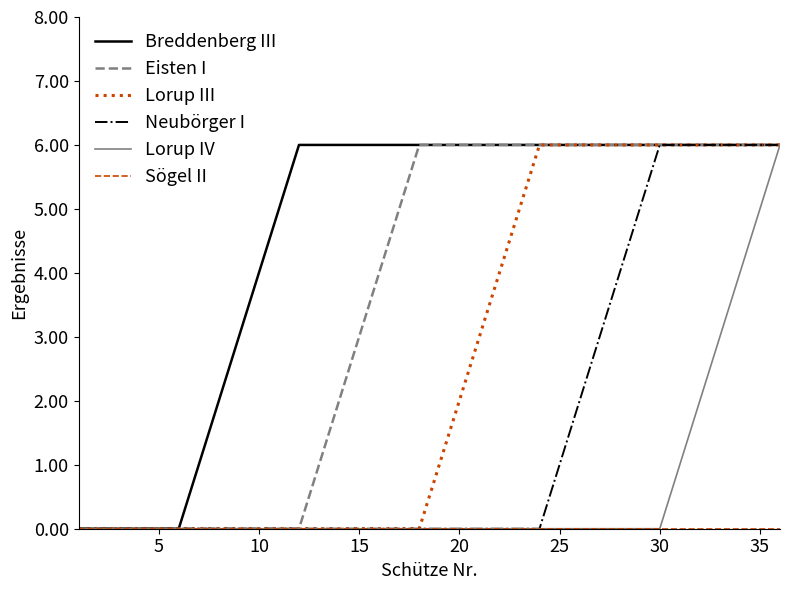

Which series has the largest total across all categories?

Breddenberg III